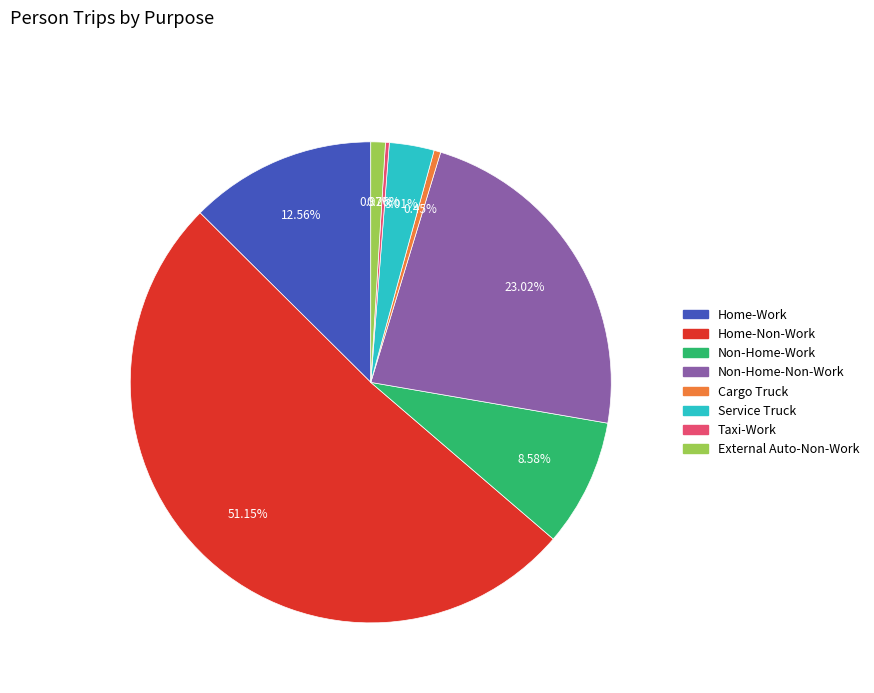

Does any single category account for the majority?

Yes